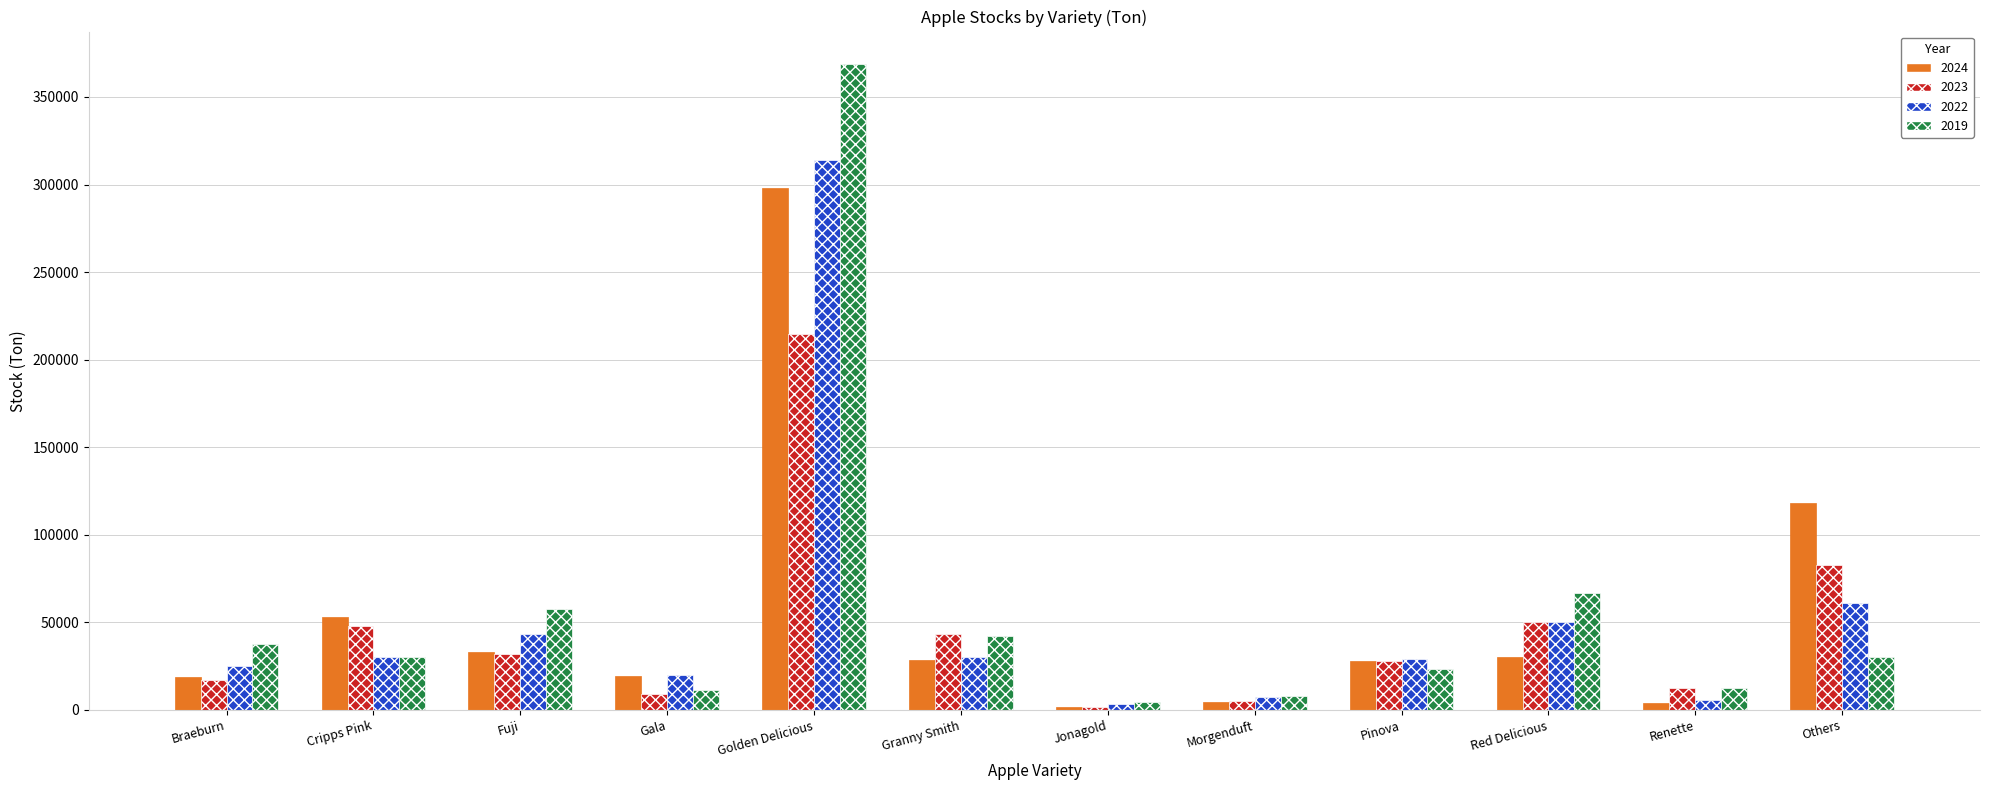

Rank the series by their maximum value, from highest to lowest.

2019, 2022, 2024, 2023